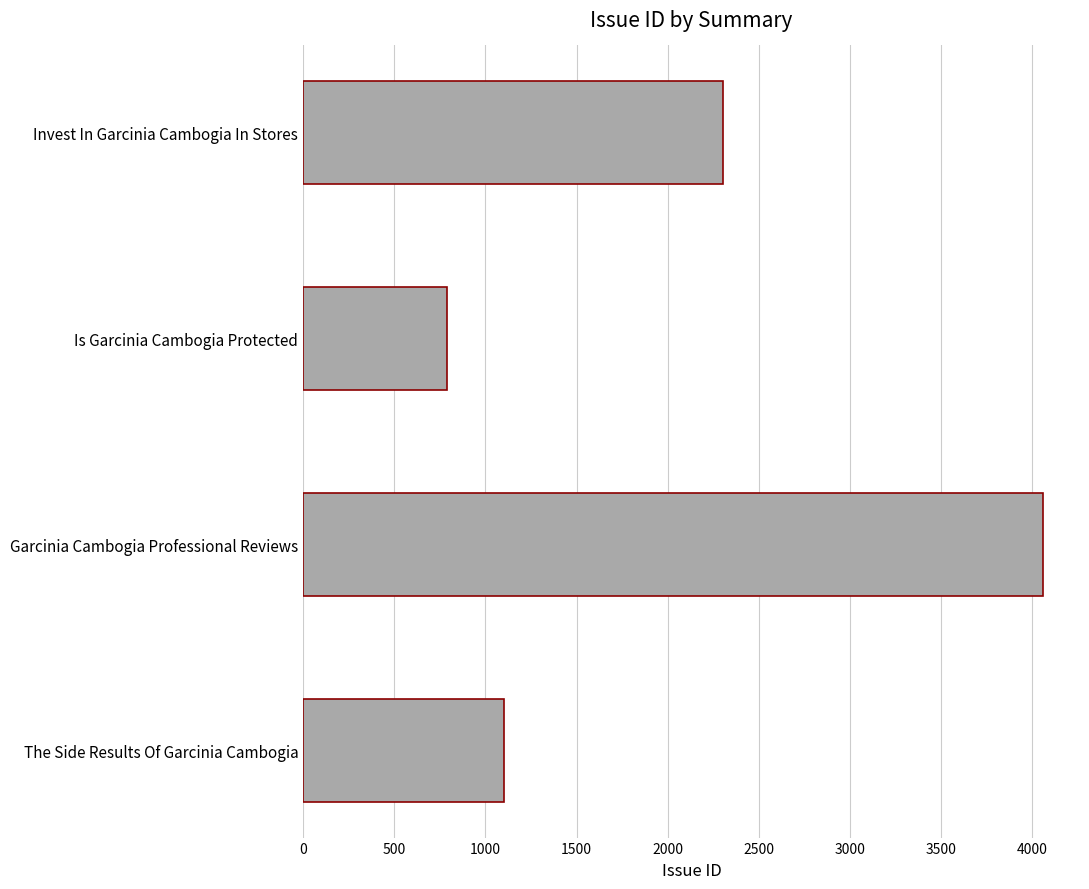

Which category has the lowest value across all series?

Is Garcinia Cambogia Protected